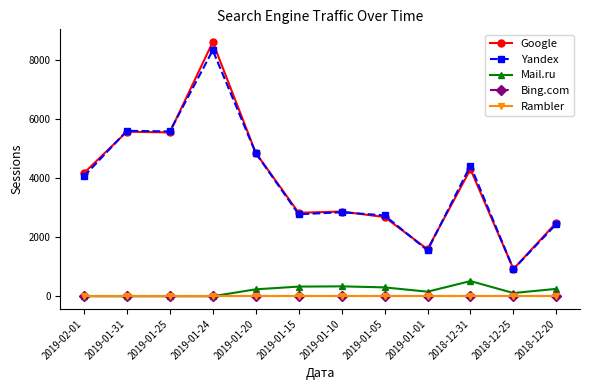

Is this an area chart (filled region under the line)?

No